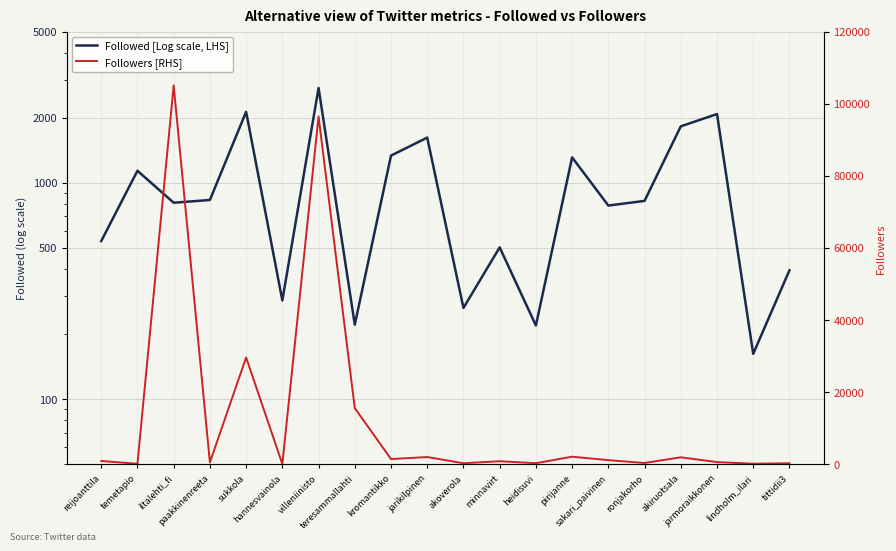

Reading right to left, list all the values displayed in this chart.

Followed [Log scale, LHS]: tittidii3=394	lindholm_ilari=162	jarmoraikkonen=2079	akiruotsala=1824	ronjakorho=825	sakari_paivinen=785	pirijanne=1311	heidisuvi=219	minnavirt=503	akoverola=264	jarikilpinen=1618	kromantikko=1336	teresammallahti=221	villeniinisto=2744	hannesvainola=286	sukkola=2130	paakkinenreeta=833	iltalehti_fi=809	temetapio=1137	reijoanttila=538
Followers [RHS]: tittidii3=266	lindholm_ilari=157	jarmoraikkonen=598	akiruotsala=1929	ronjakorho=351	sakari_paivinen=1138	pirijanne=2094	heidisuvi=293	minnavirt=842	akoverola=283	jarikilpinen=2005	kromantikko=1439	teresammallahti=15566	villeniinisto=96472	hannesvainola=65	sukkola=29618	paakkinenreeta=511	iltalehti_fi=105064	temetapio=130	reijoanttila=908